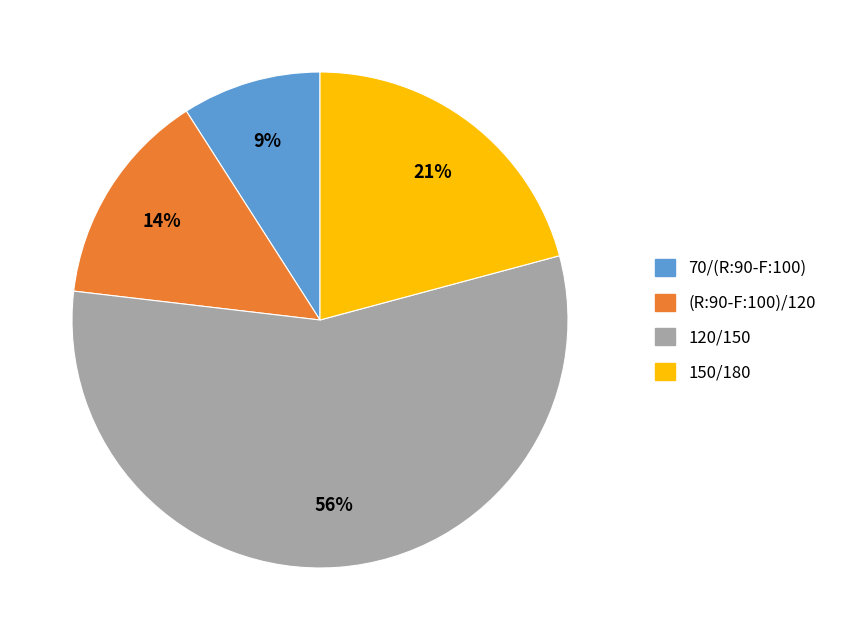

To the nearest percent, what is the difference between the largest and smallest slice percentages?

47%